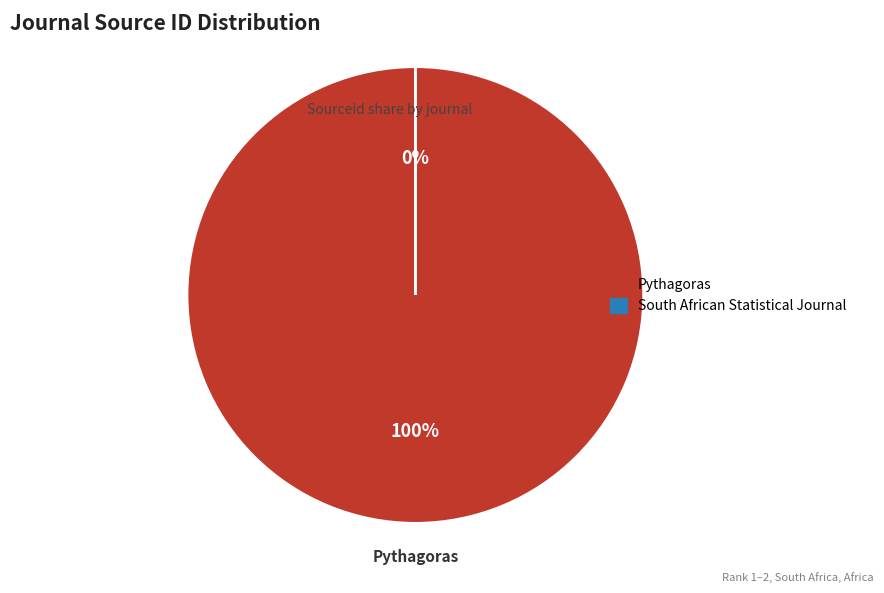

Which slice is the largest?

Pythagoras